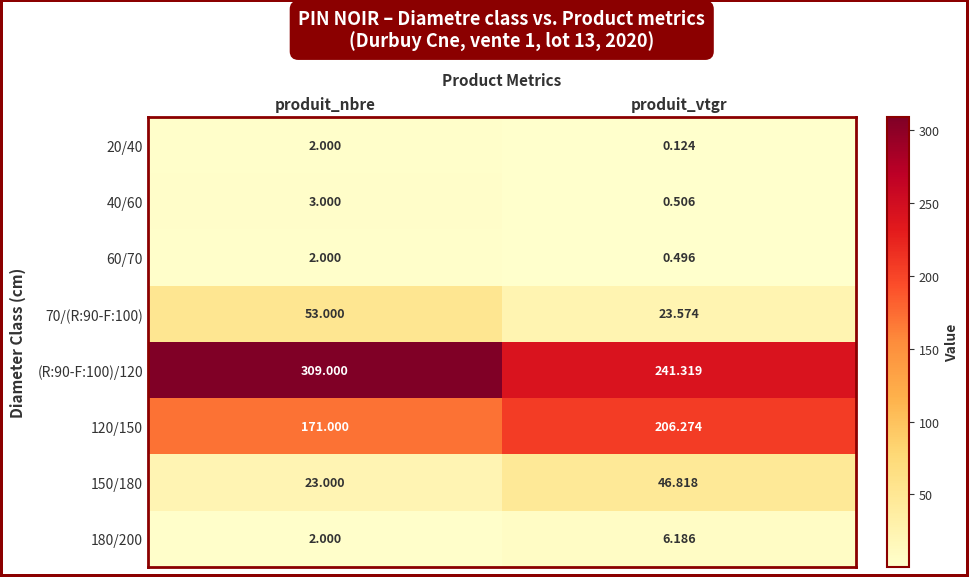

At which category is the sum across all series the highest?

produit_nbre